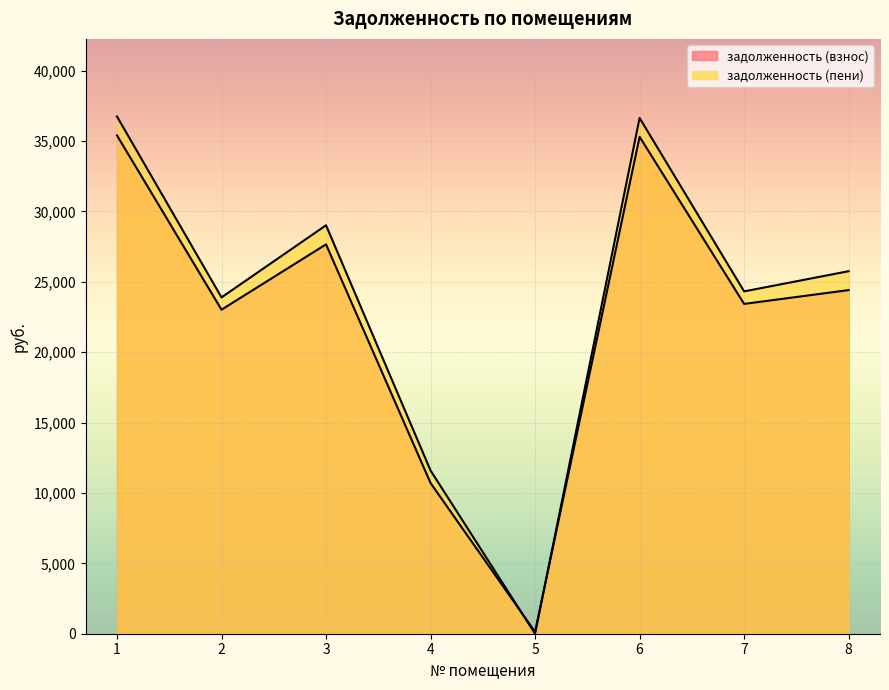

What is the value of the задолженность (взнос) point at the 2nd from the left?

23017.4